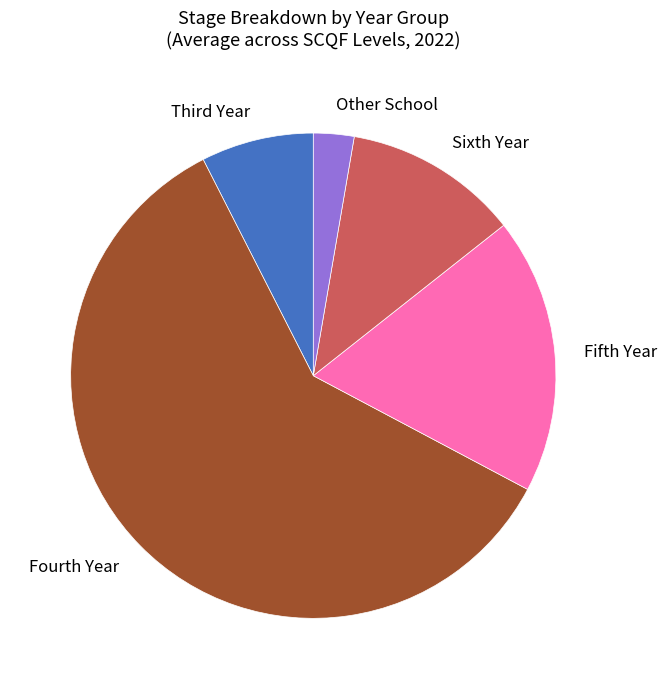

True or false: Other School accounts for 12% of the total.

False